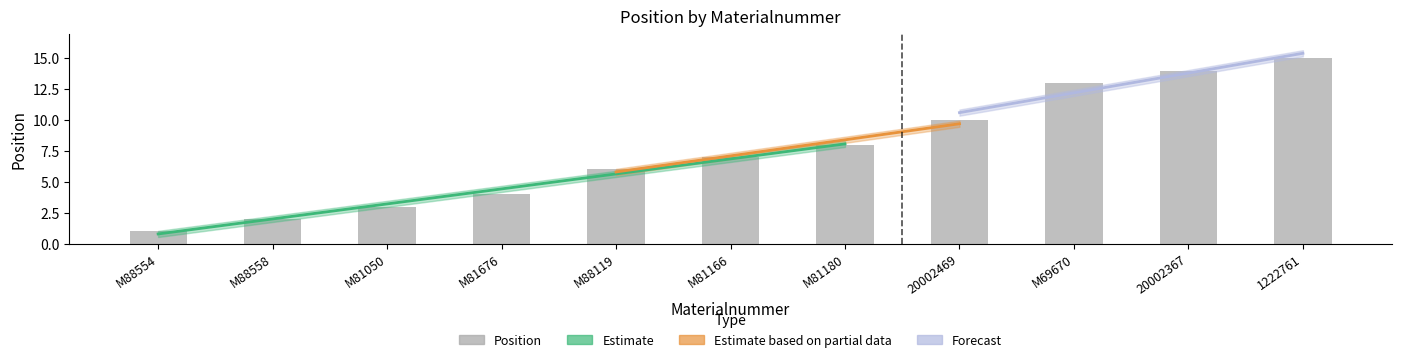

Rank the categories by value from highest to lowest.

1222761, 20002367, M69670, 20002469, M81180, M81166, M88119, M81676, M81050, M88558, M88554